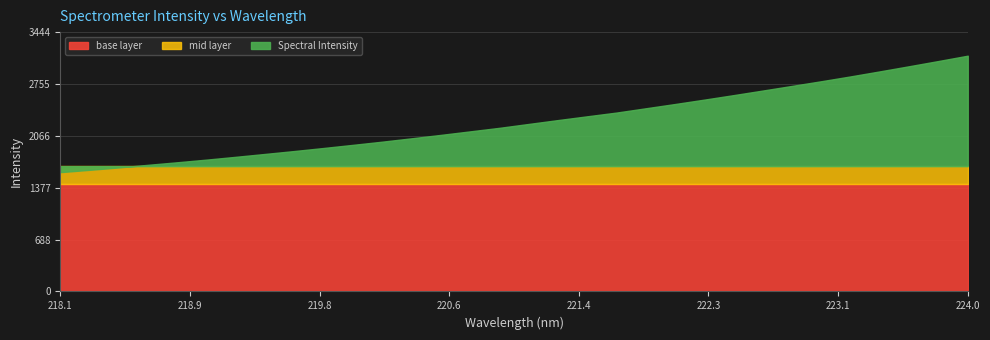

What is the difference between the values at 221.4993 and 223.9802?

804.6